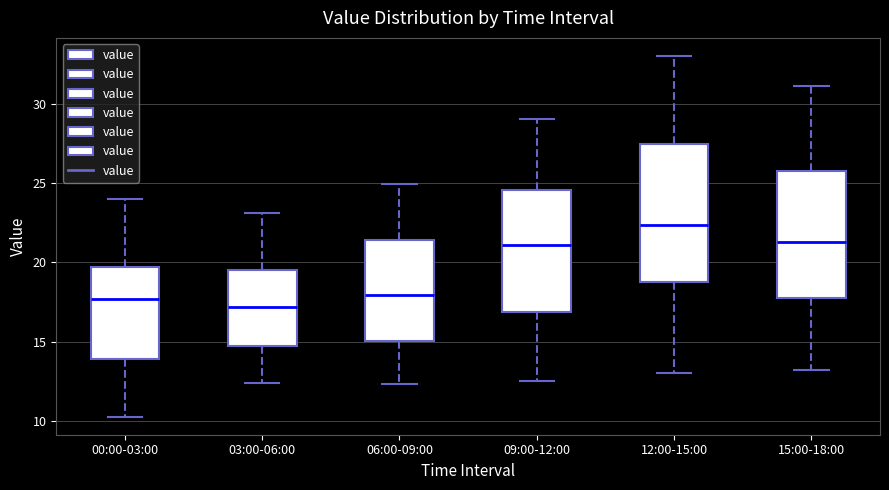

Comparing the boxes themselves (not the whiskers), which one is the tallest?

12:00-15:00